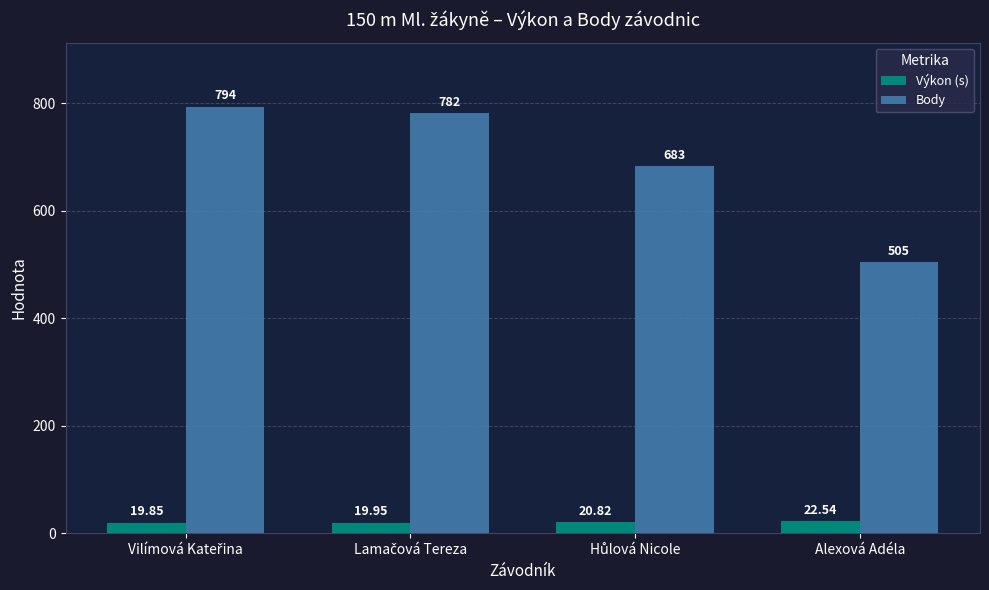

What is the difference between the maximum and minimum values in the Body series?

289.0